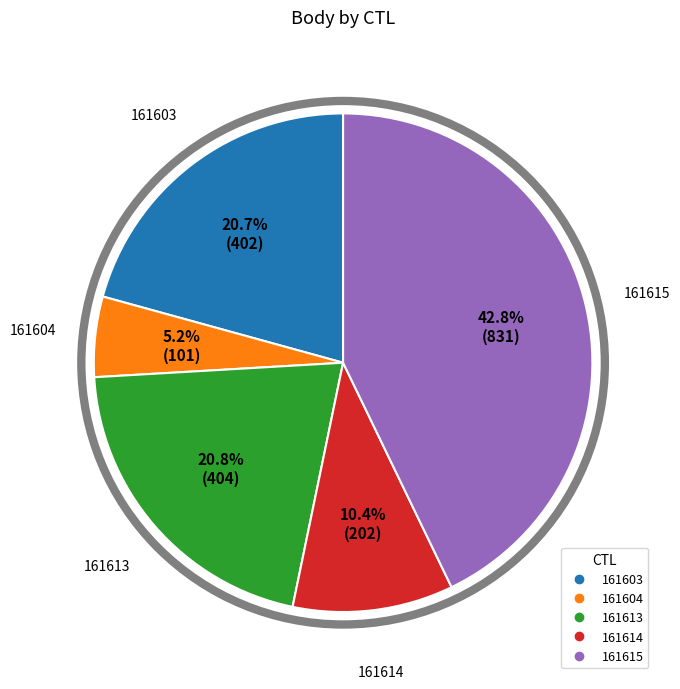

How many segments does this pie chart have?

5